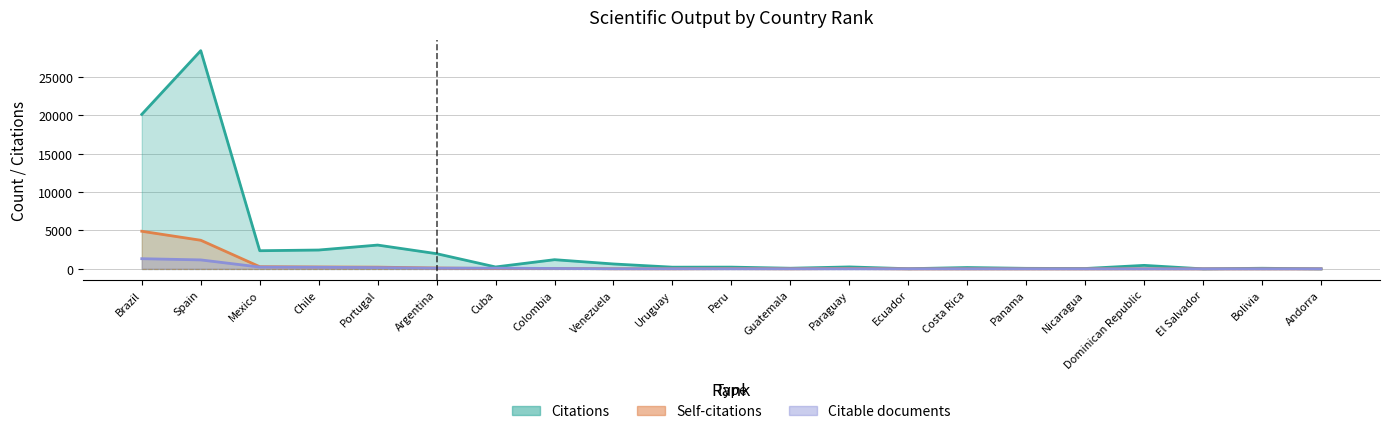

Is it true that Citations equals 84 at Guatemala?

True